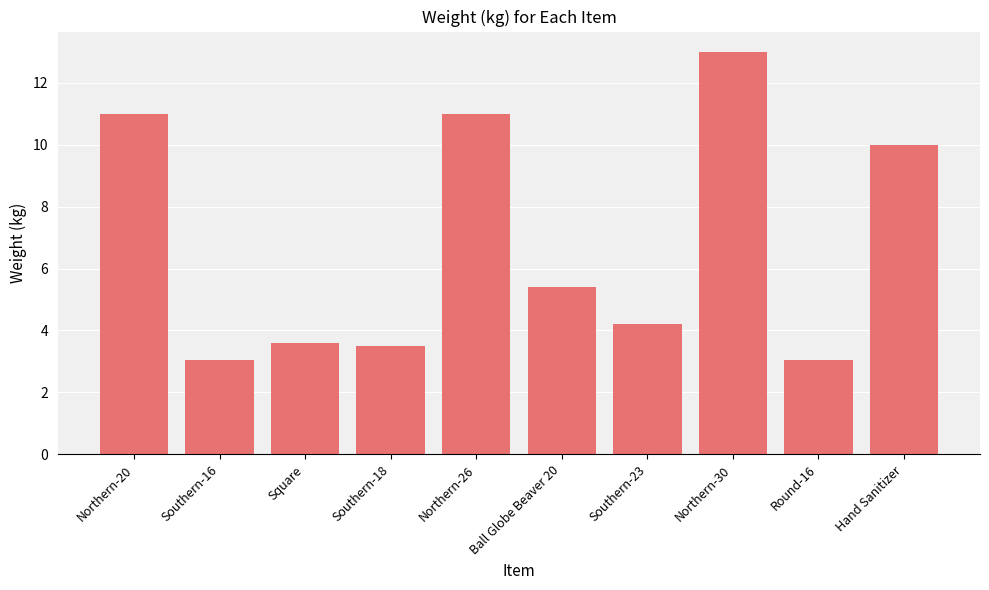

What is the greatest value displayed?

13.0